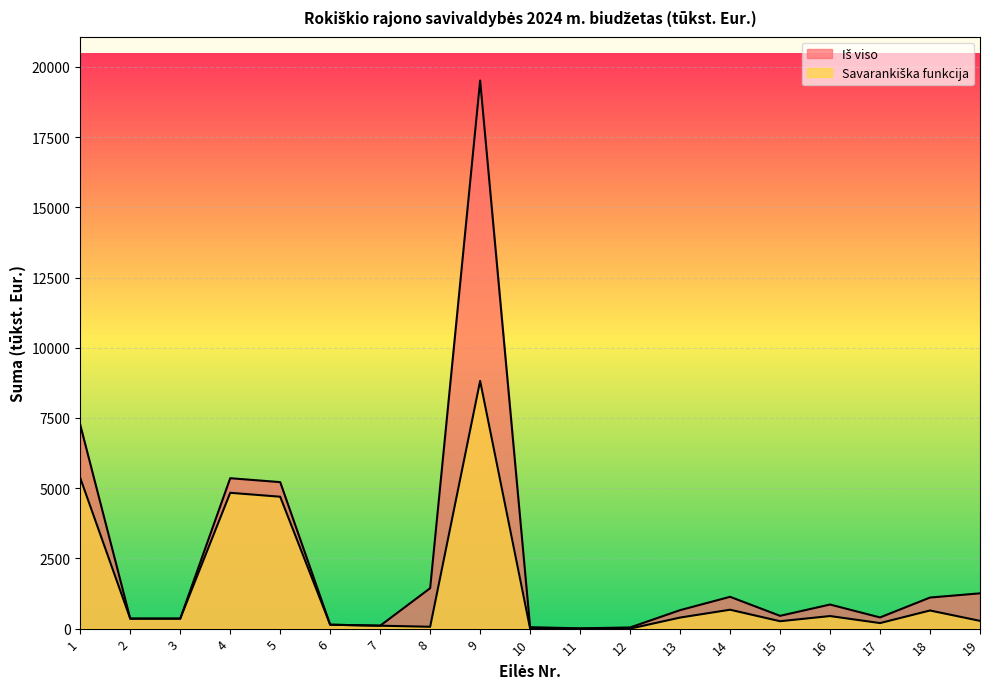

At which category is the sum across all series the highest?

9